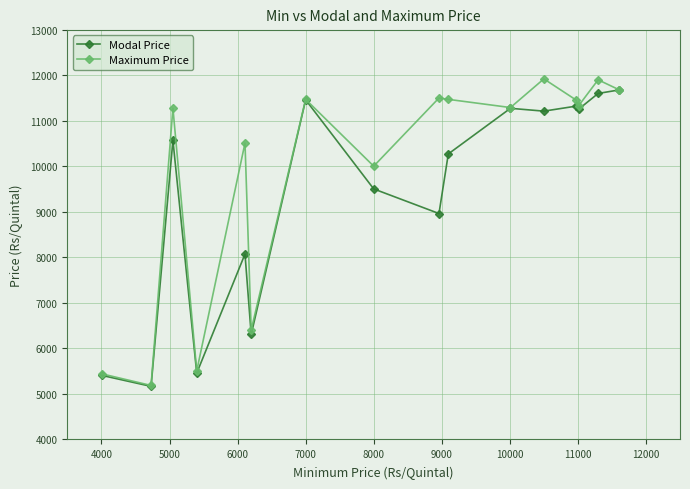

How many lines are shown in the chart?

2